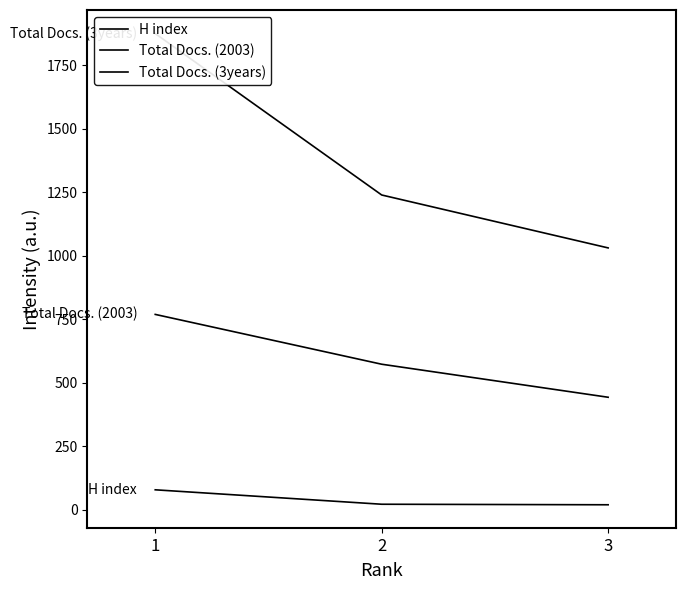

Rank the categories by Total Docs. (2003) value from highest to lowest.

1, 2, 3